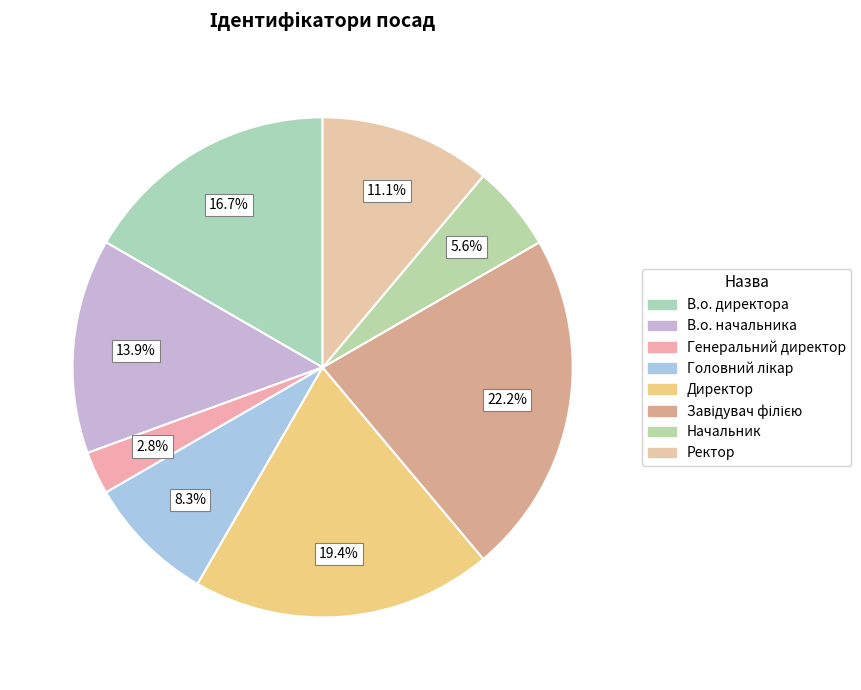

What percentage is the Головний лікар slice, to the nearest percent?

8%